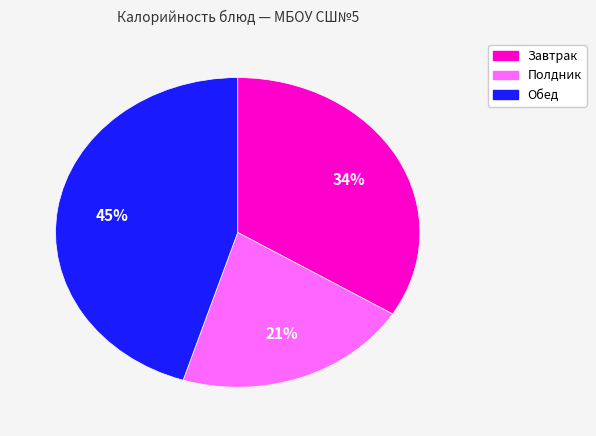

Is the sum of Обед and Полдник greater than half?

Yes